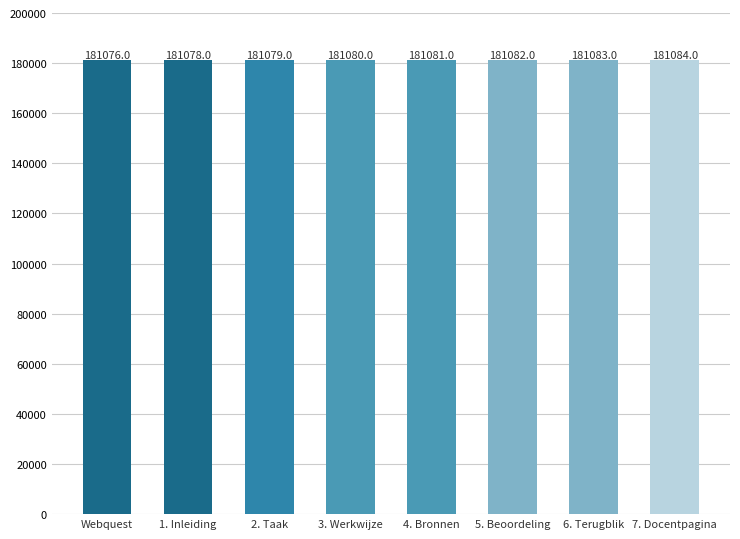

What is the value of the 3rd bar from the left?

181079